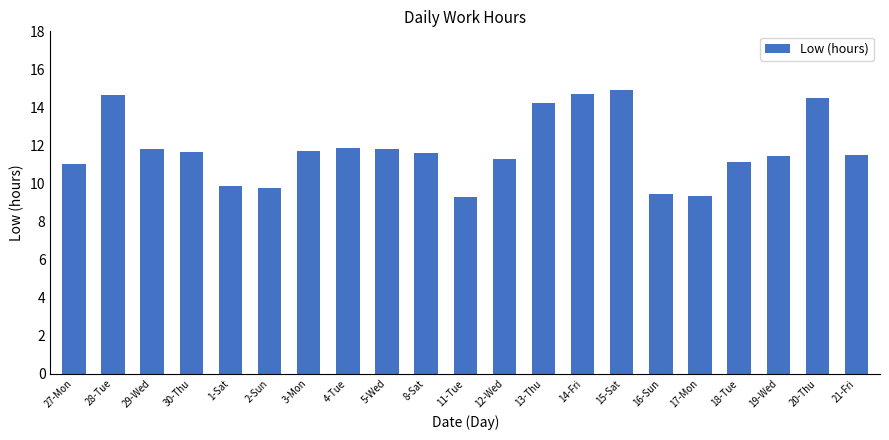

What is the value of the 15th bar from the left?

14.9